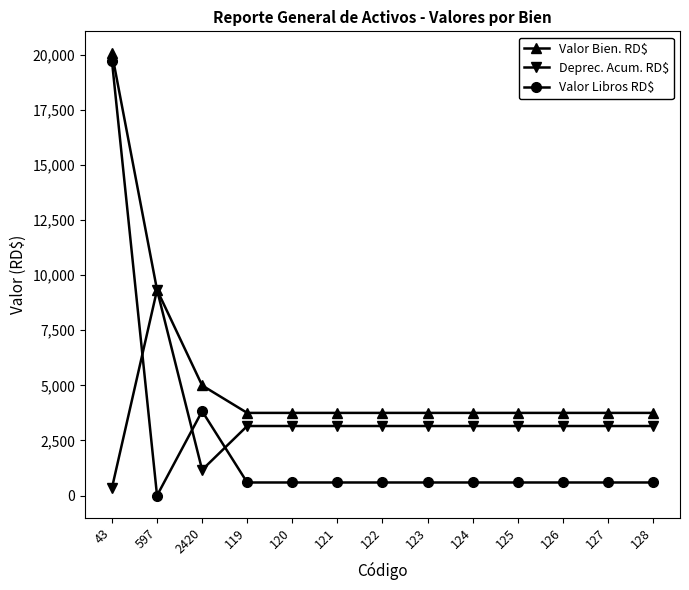

Rank the series by their average value, from lowest to highest.

Valor Libros RD$, Deprec. Acum. RD$, Valor Bien. RD$